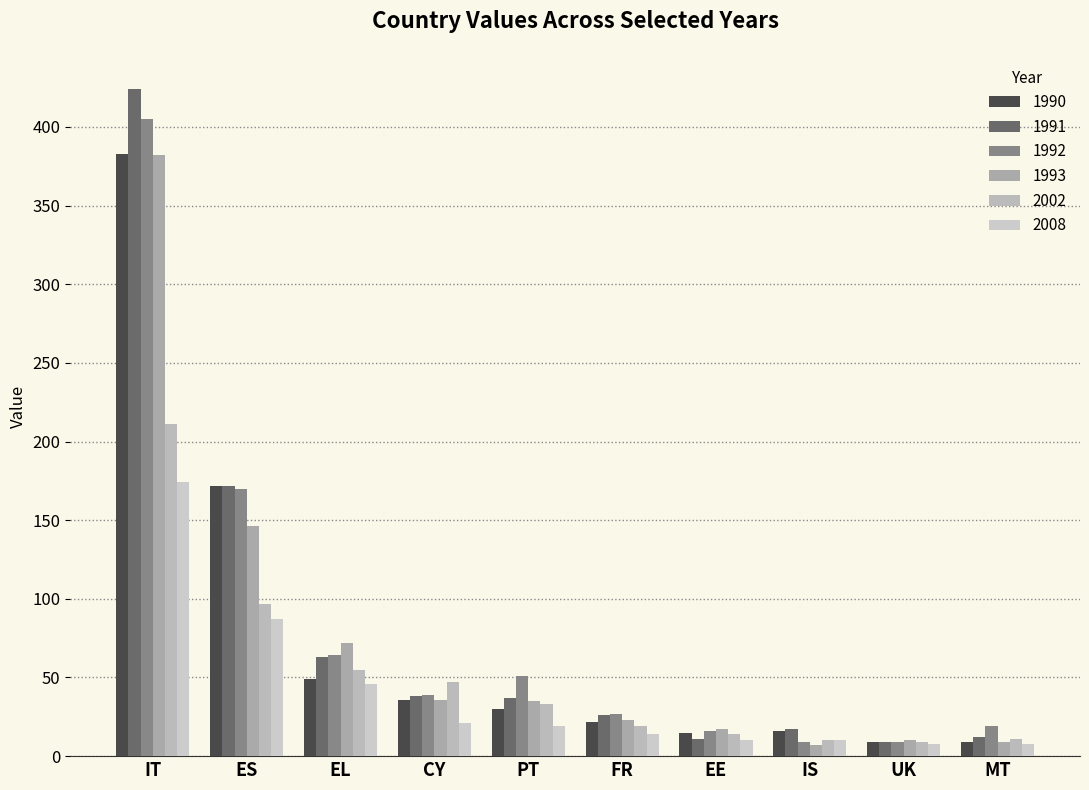

Which series has the largest range (max minus min)?

1991